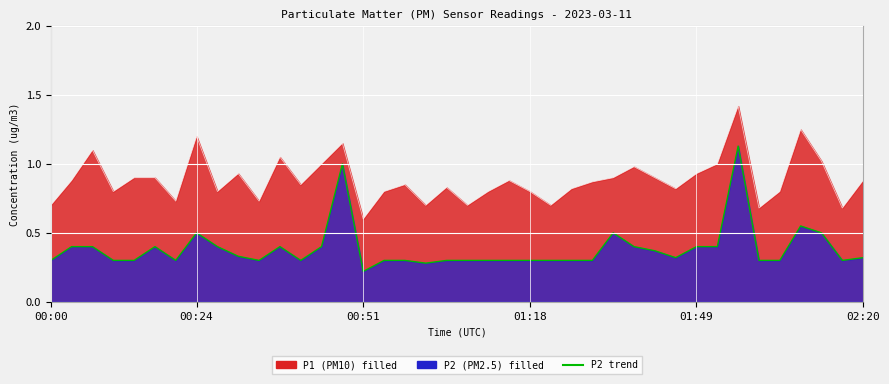

How many points are lower than both their immediate neighbors (excluding endpoints)?

7